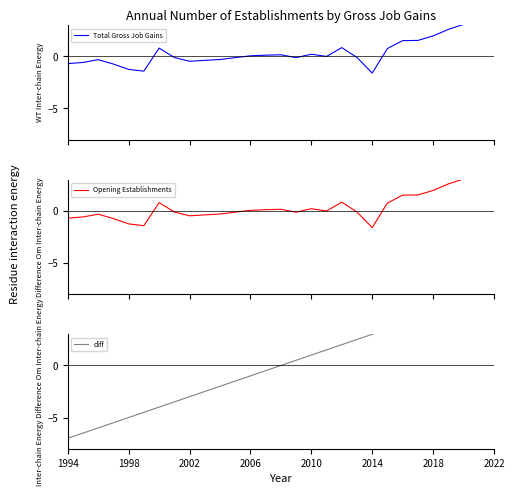

At how many categories does at least one series exceed -6?

29